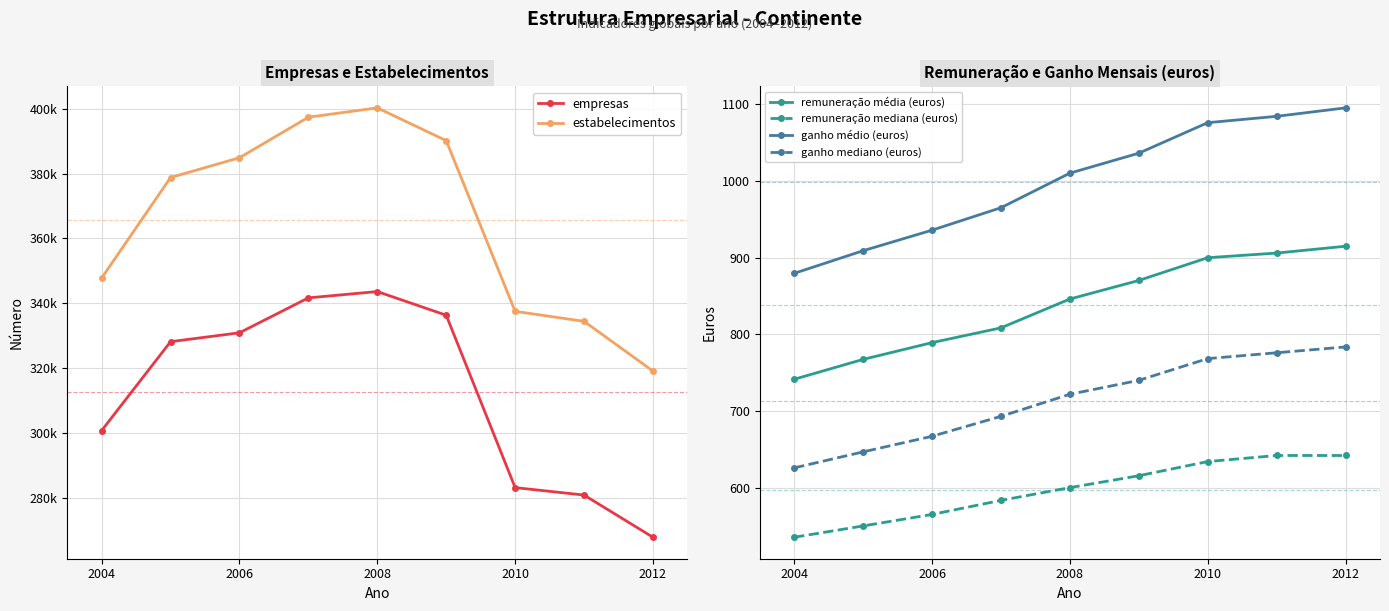

What position from the right is 2006?

7